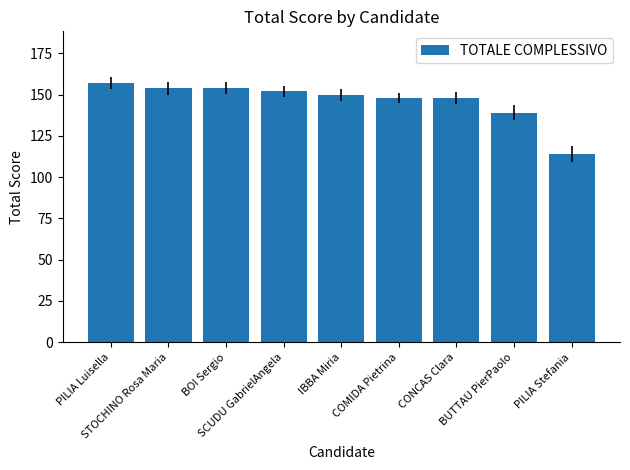

The chart shows a value of 152 at SCUDU GabrielAngela. True or false?

True